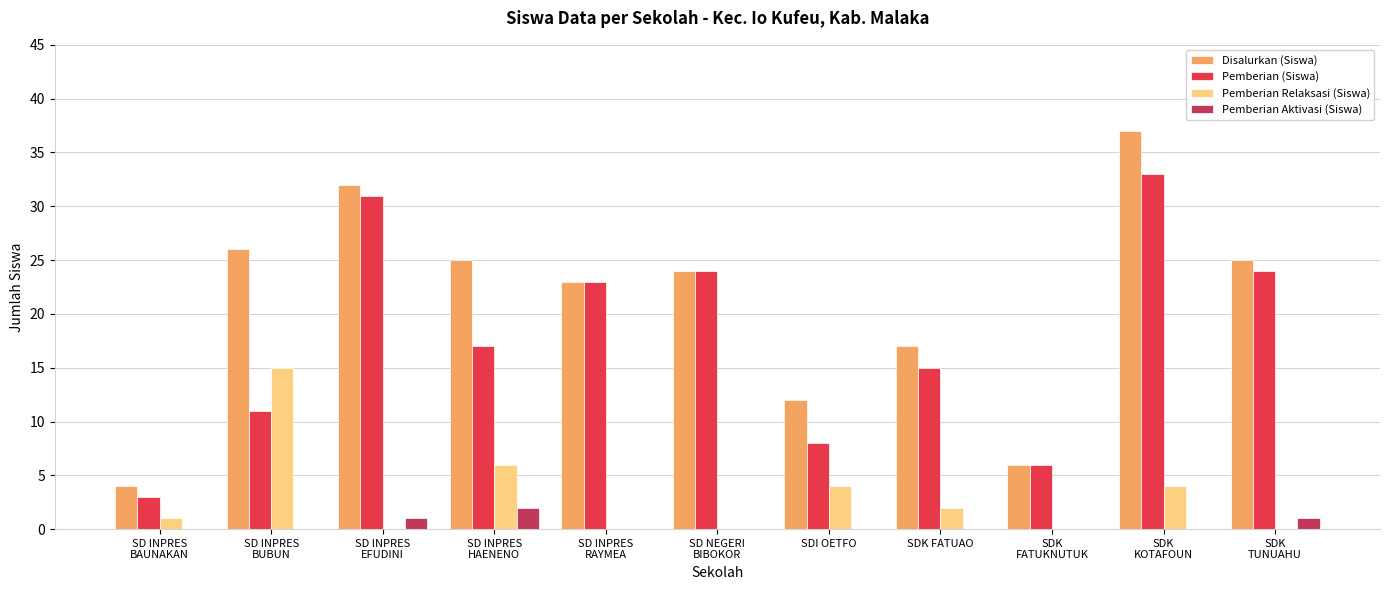

What is the maximum value shown in the chart?

37